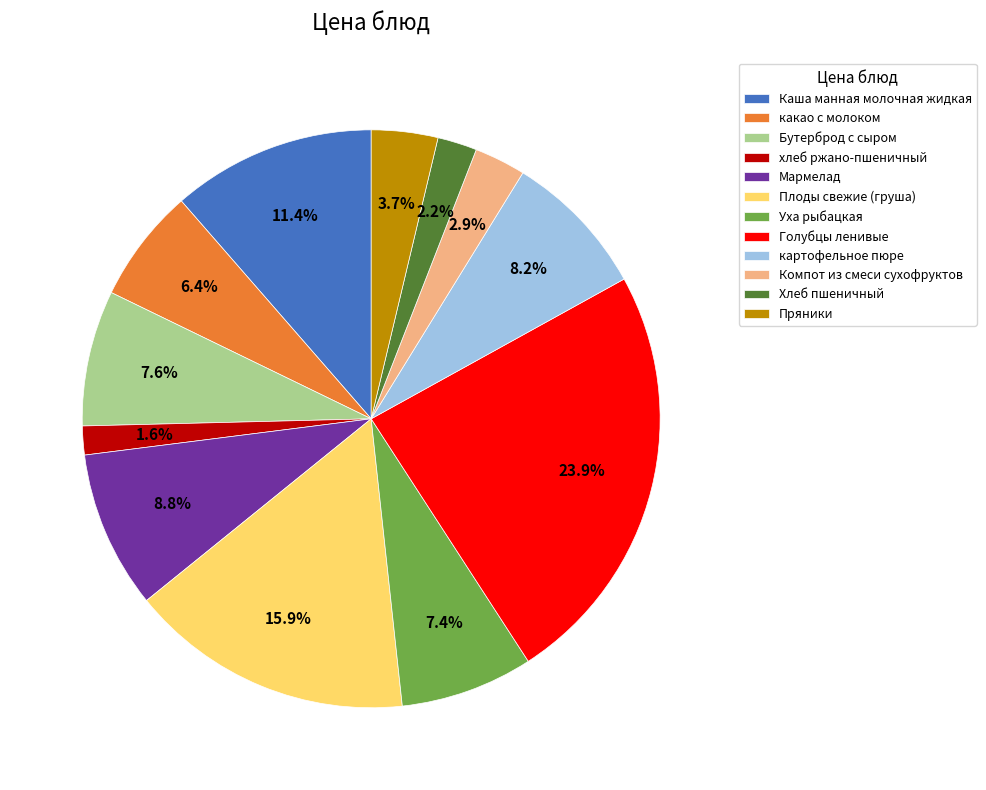

To the nearest percent, what percentage of the pie is Плоды свежие (груша)?

16%